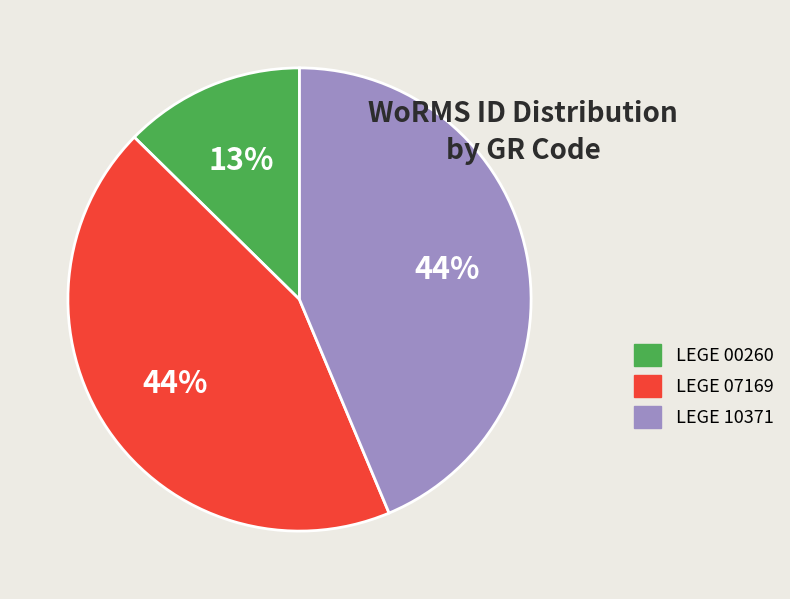

What is the ratio of the value at LEGE 07169 to the value at LEGE 10371?

1.0